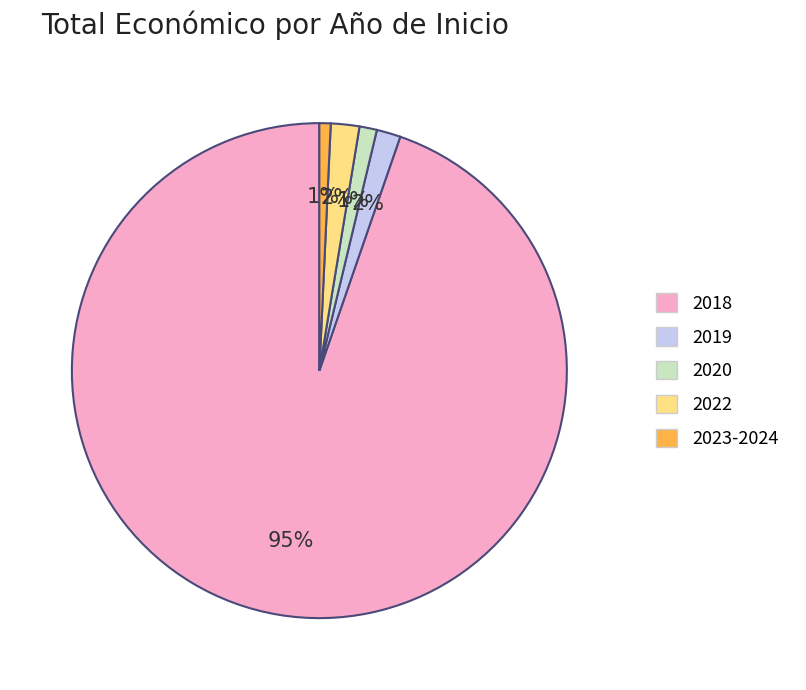

How many segments does this pie chart have?

5